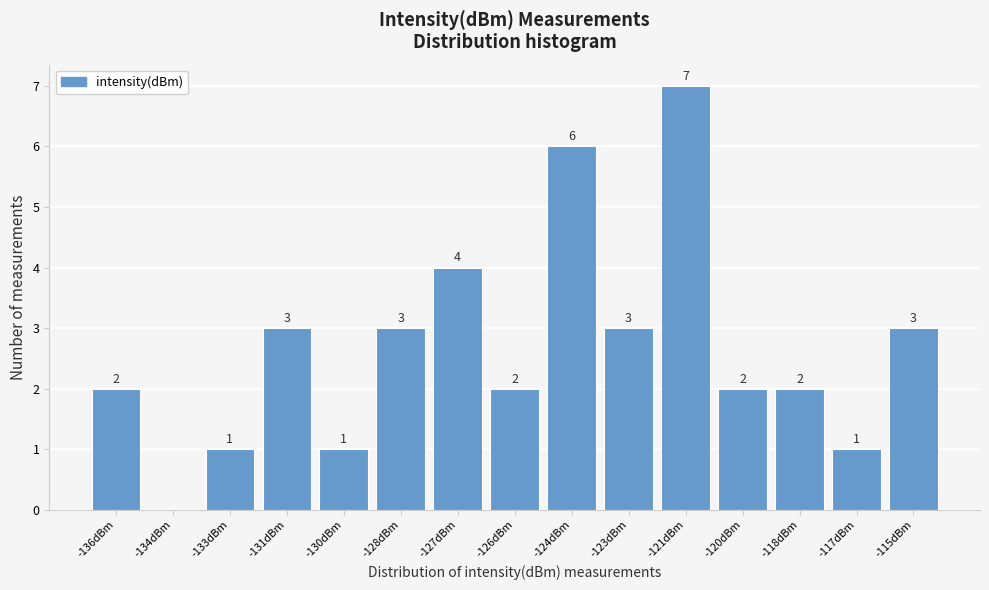

Reading left to right, transcribe all the data shown in this chart.

-136dBm=2	-134dBm=0	-133dBm=1	-131dBm=3	-130dBm=1	-128dBm=3	-127dBm=4	-126dBm=2	-124dBm=6	-123dBm=3	-121dBm=7	-120dBm=2	-118dBm=2	-117dBm=1	-115dBm=3